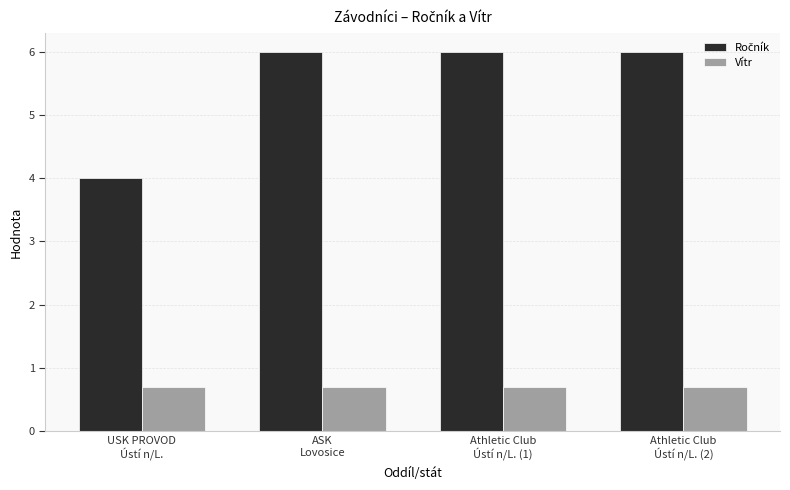

What is the sum of the Vítr values at ASK
Lovosice and USK PROVOD
Ústí n/L.?

1.4